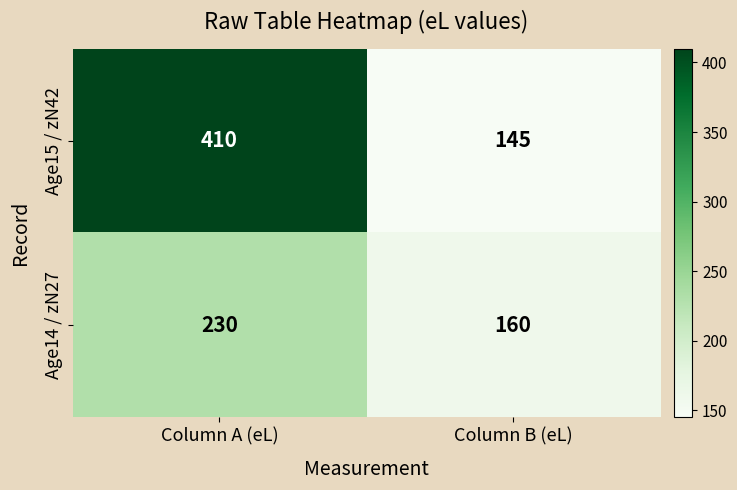

At which category does the chart reach its minimum across all series?

Column B (eL)